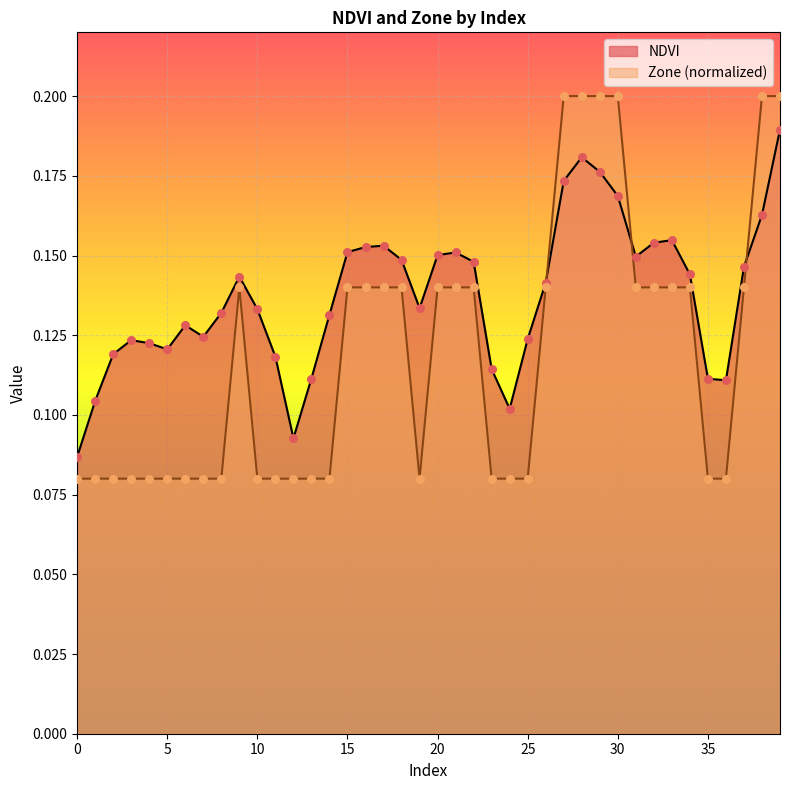

Which series has the largest total across all categories?

NDVI